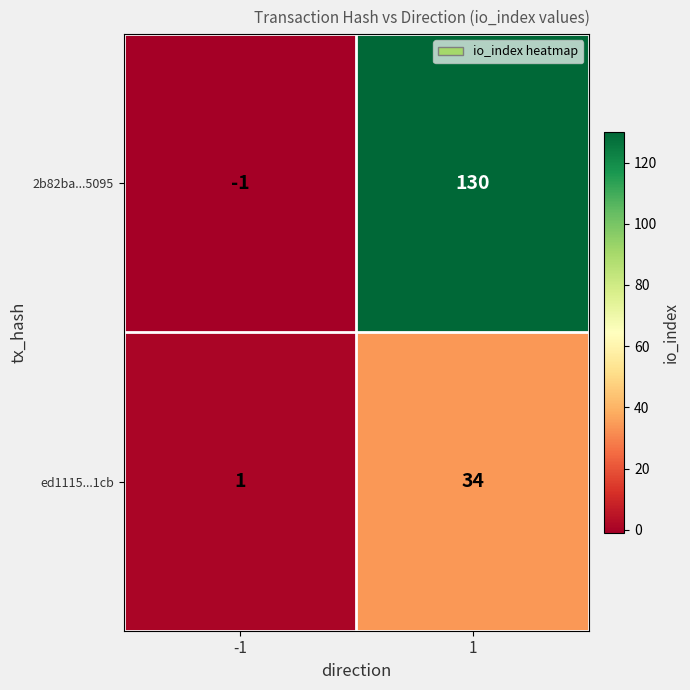

Which series has the largest range (max minus min)?

2b82ba...5095